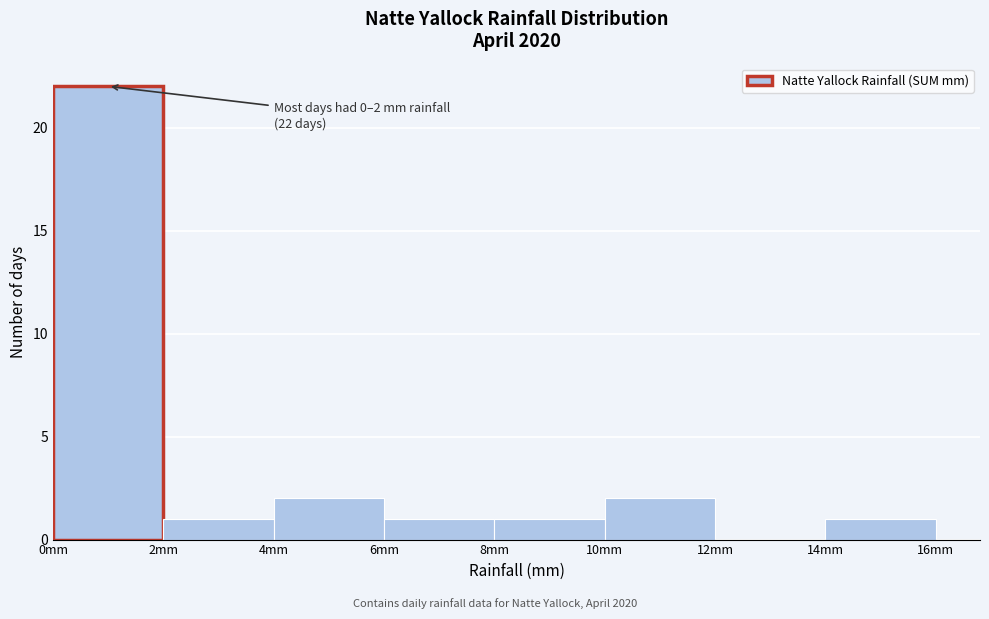

Over which range of the x-axis is the bar tallest?

0 to 2